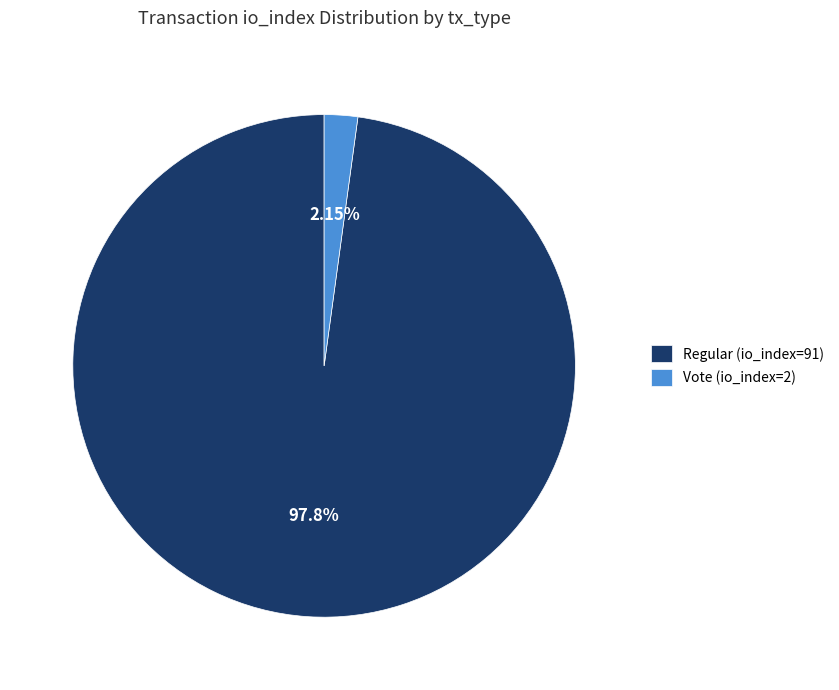

To the nearest percent, what is the difference between the largest and smallest slice percentages?

96%